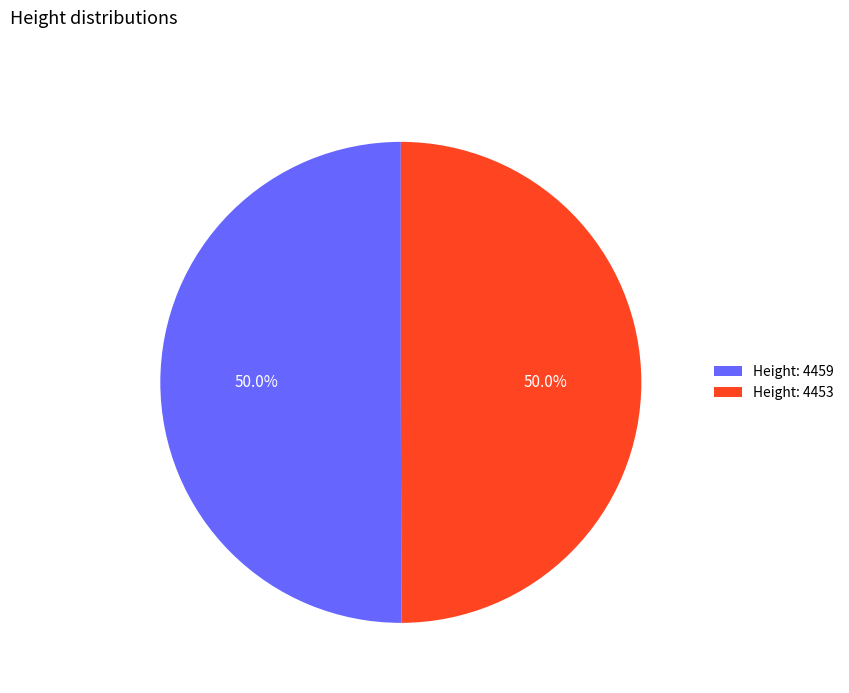

Approximately how many times larger is the value at Height: 4453 compared to Height: 4459?

1.0